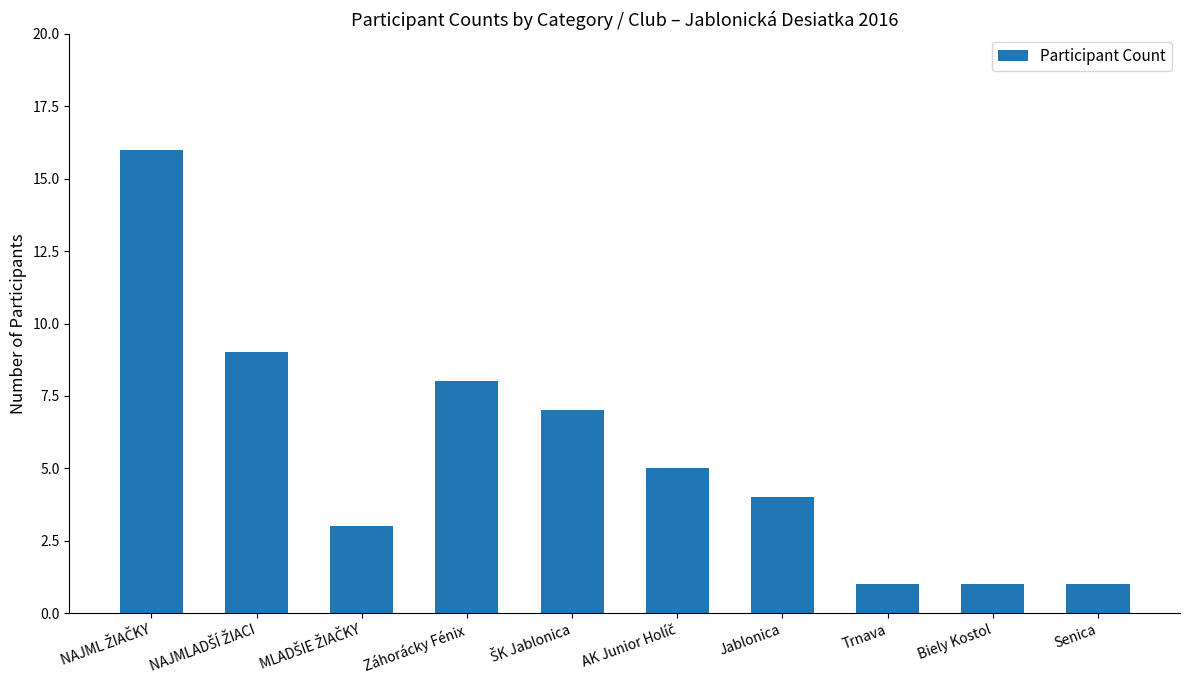

How many data points does each series have?

10